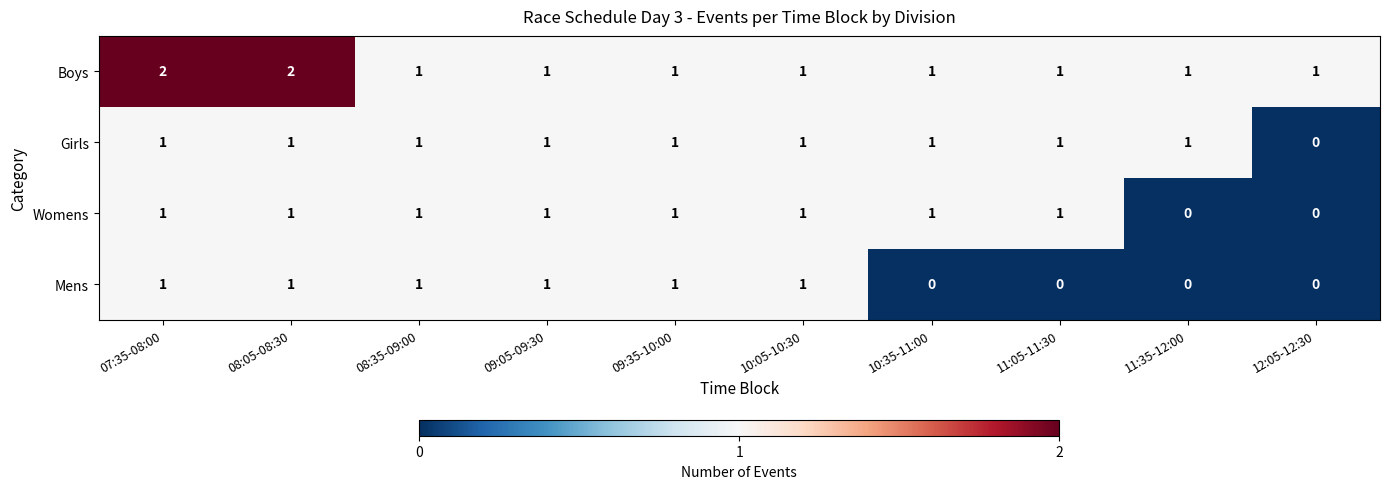

List the series in order of their overall mean, lowest first.

Mens, Womens, Girls, Boys